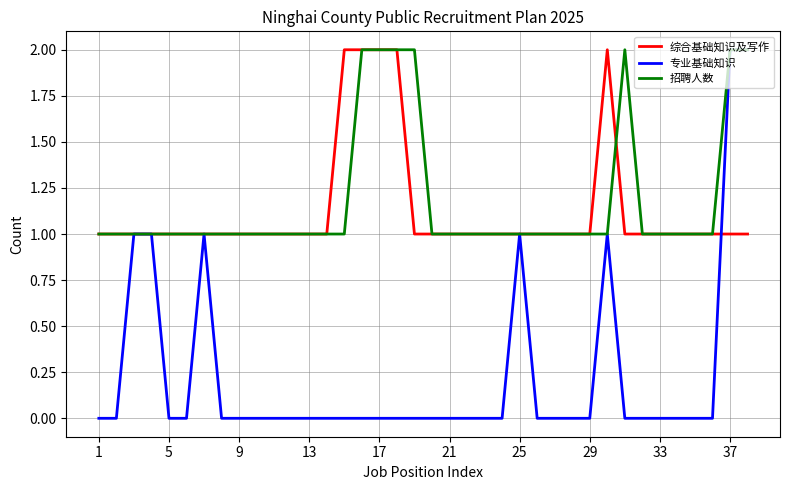

Which series has the widest spread of values?

专业基础知识